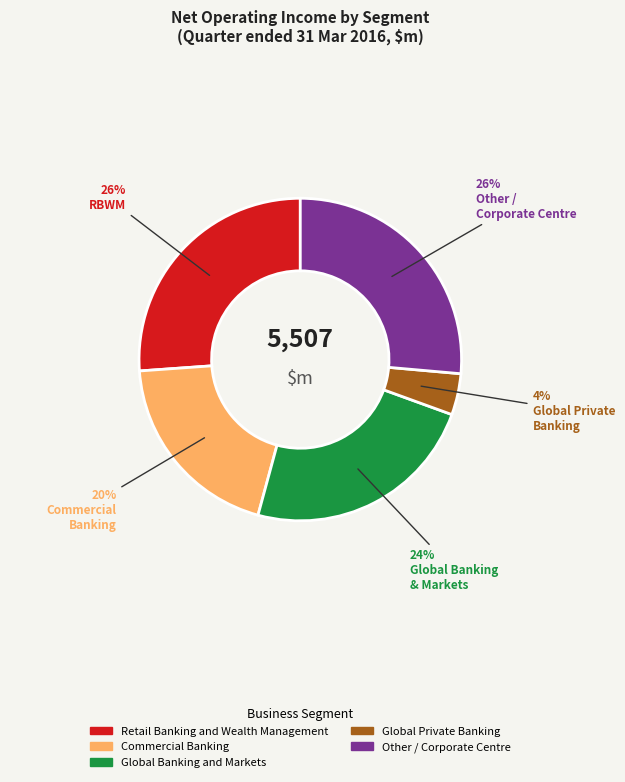

How many segments does this pie chart have?

5